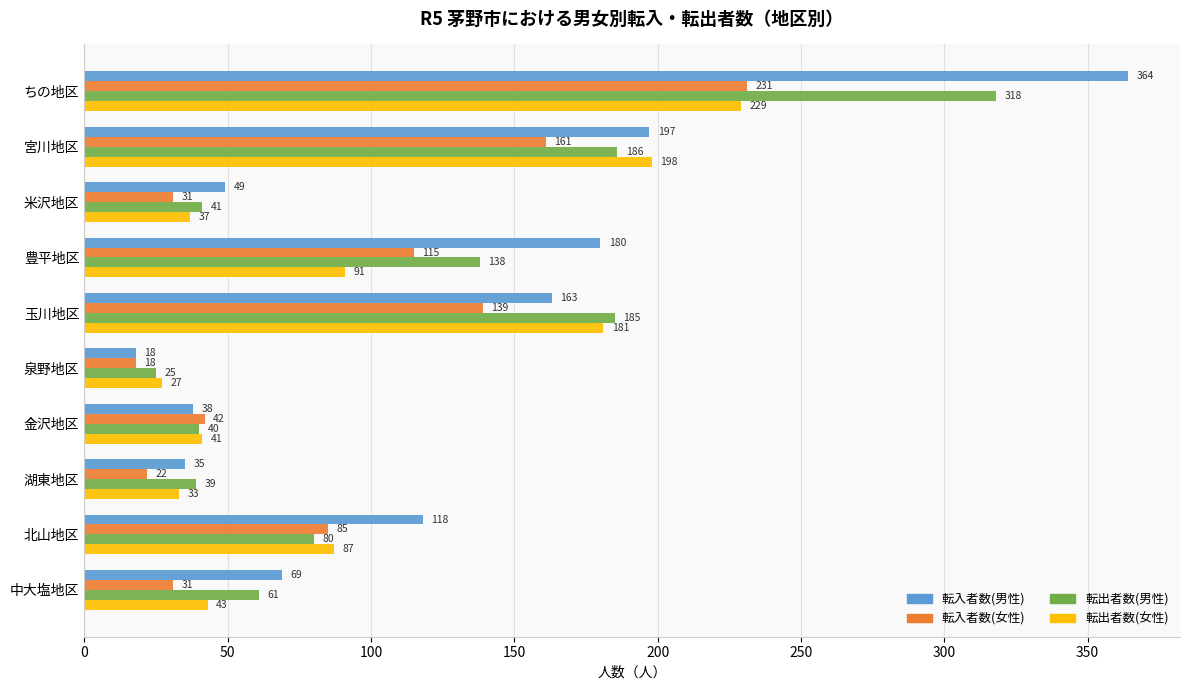

What is the average value of the 転出者数(女性) series?

97